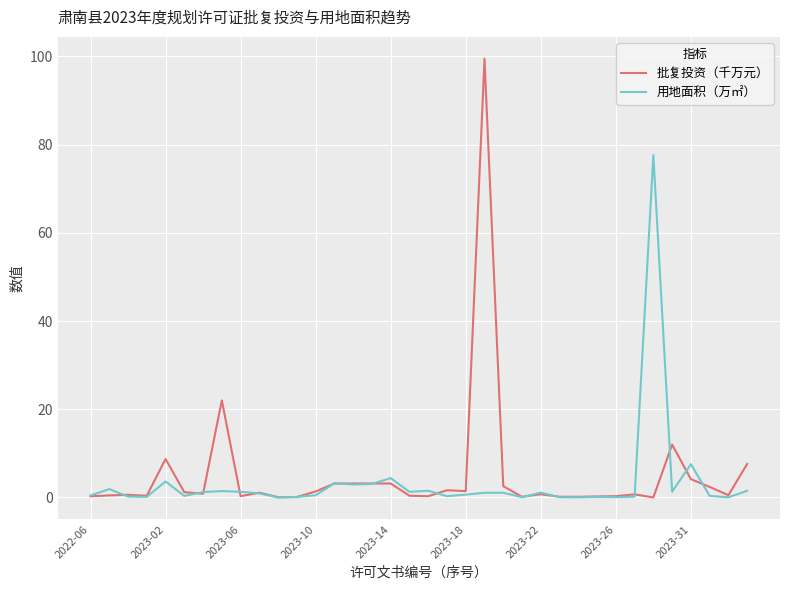

Which series has the largest range (max minus min)?

批复投资（千万元）